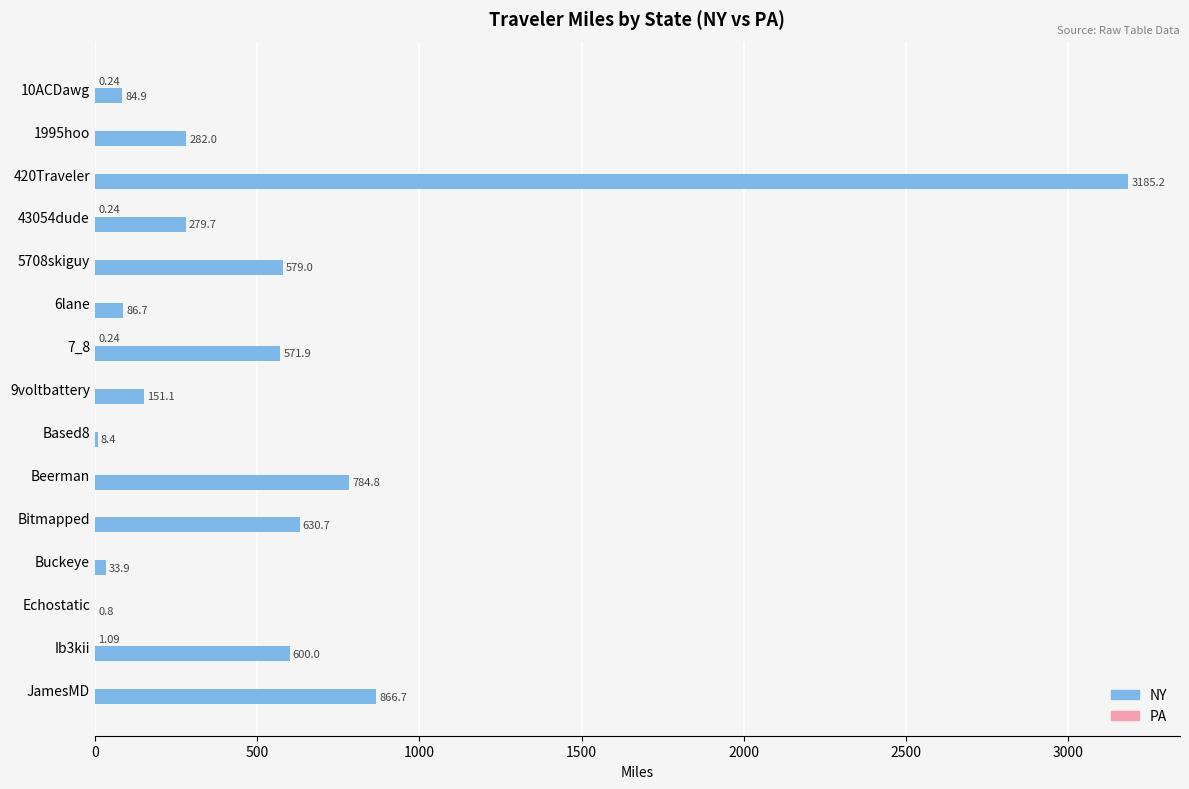

Between 5708skiguy and Bitmapped, which series saw the biggest shift?

NY